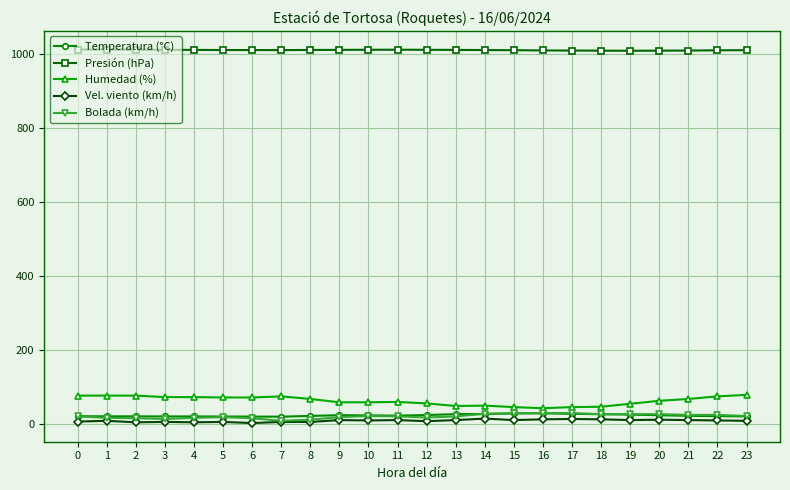

Which series has the largest range (max minus min)?

Humedad (%)